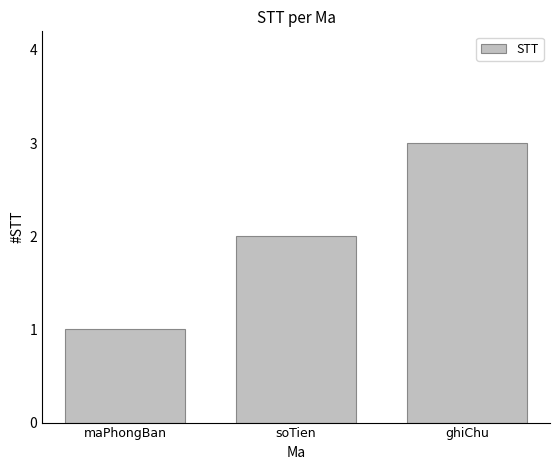

How many values are between 1 and 3?

3